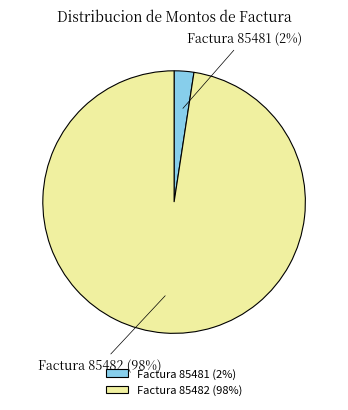

Rank the categories by value from lowest to highest.

Factura 85481 (2%), Factura 85482 (98%)